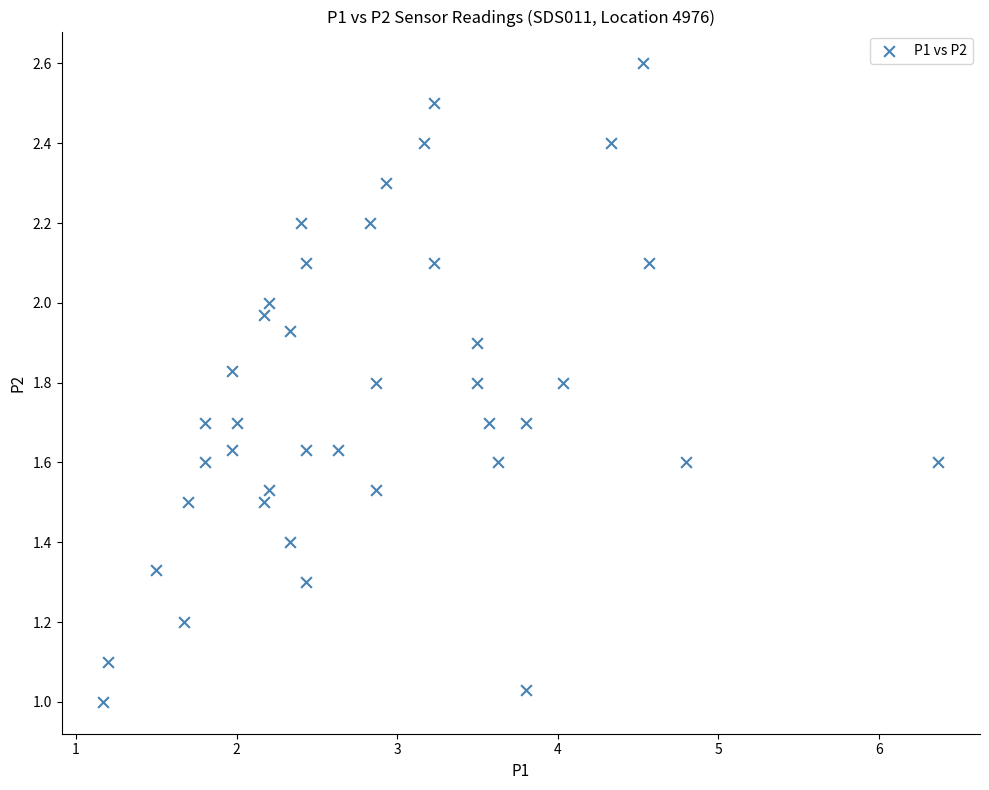

What is the range of X values (max minus min)?

5.2